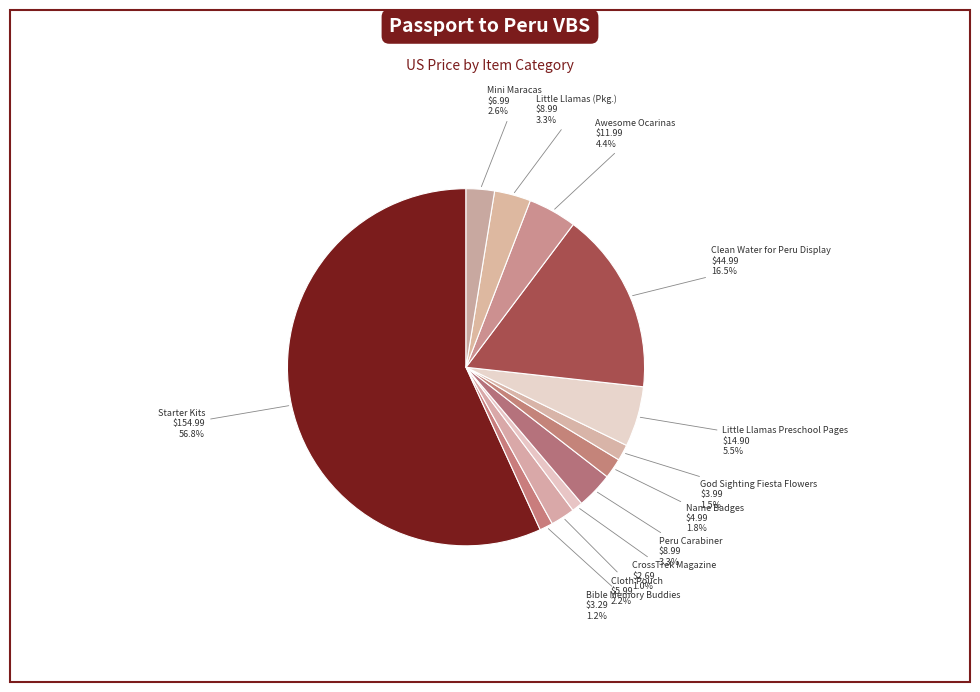

Is it true that God Sighting Fiesta Flowers is 13% of the pie?

False